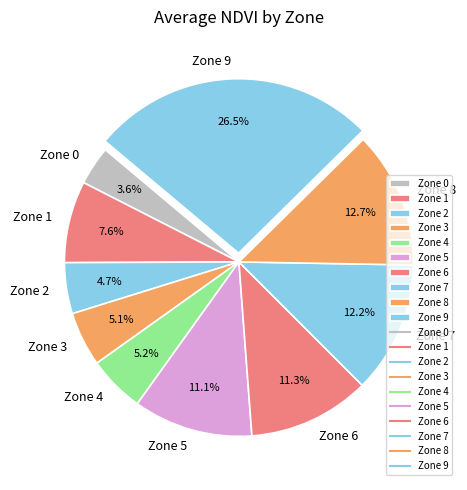

What is the smallest slice in the pie chart?

Zone 0